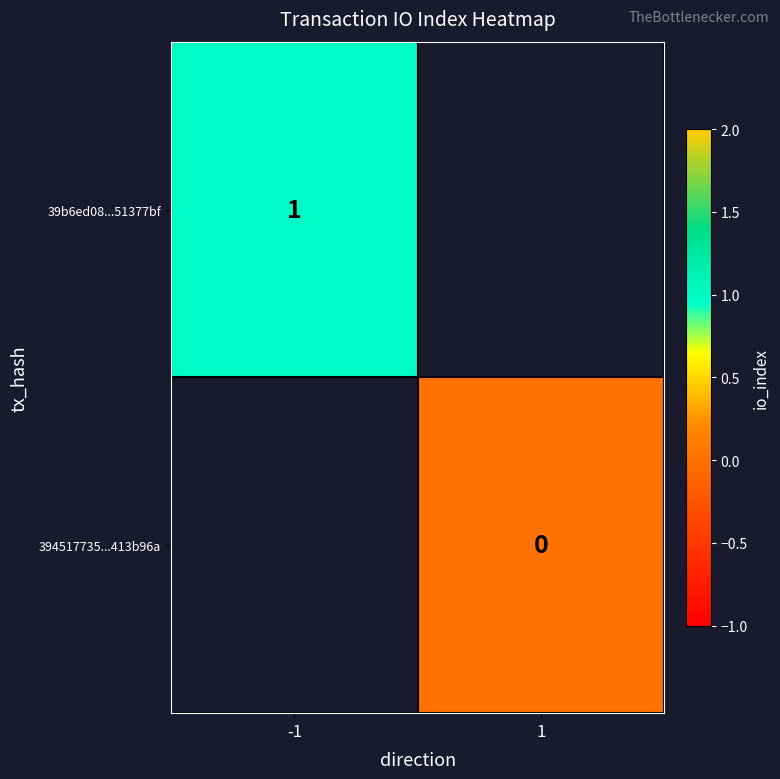

Is it true that 39b6ed08...51377bf equals 2 at -1?

False